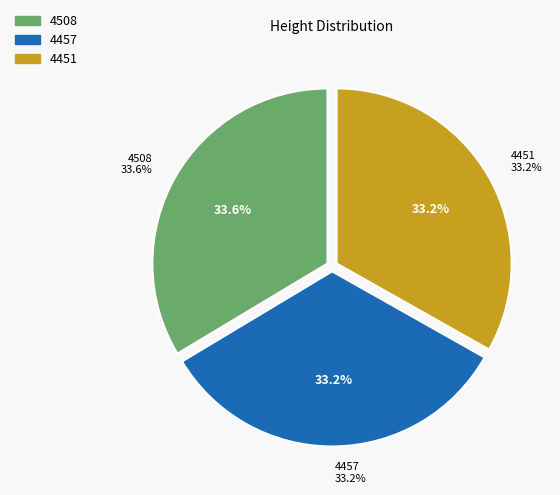

Does 4451 represent more than half of the total?

No